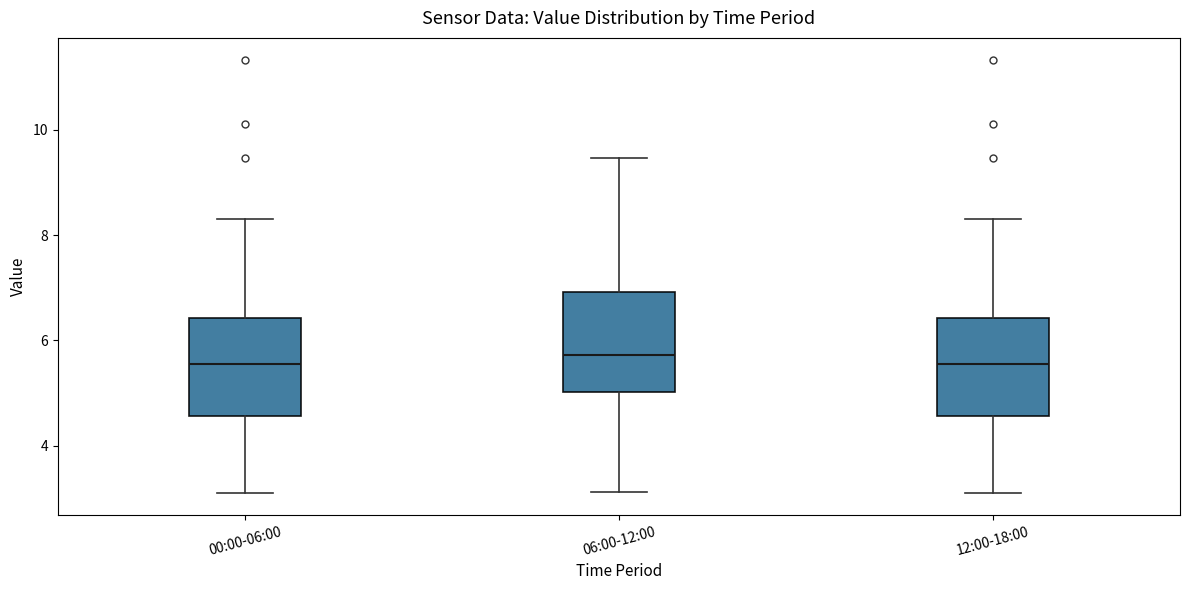

Where does the lower whisker of the box for 12:00-18:00 end on the y-axis? The values are not printed on the chart, so give them approximately, as read against the axis.

3.2